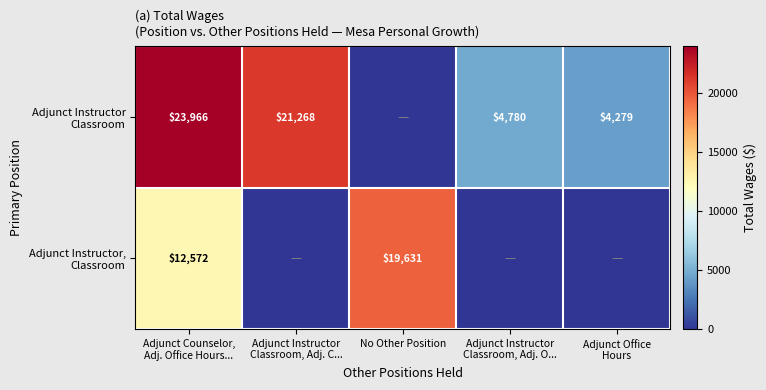

What is the difference between the maximum and minimum values in the Adjunct Instructor, Classroom series?

19631